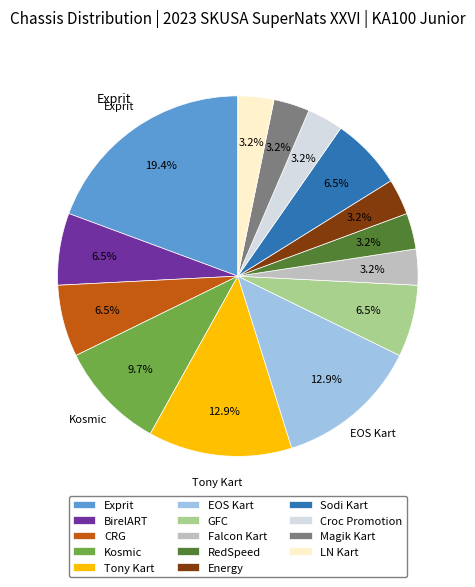

To the nearest percent, what percentage of the pie is Magik Kart?

3%